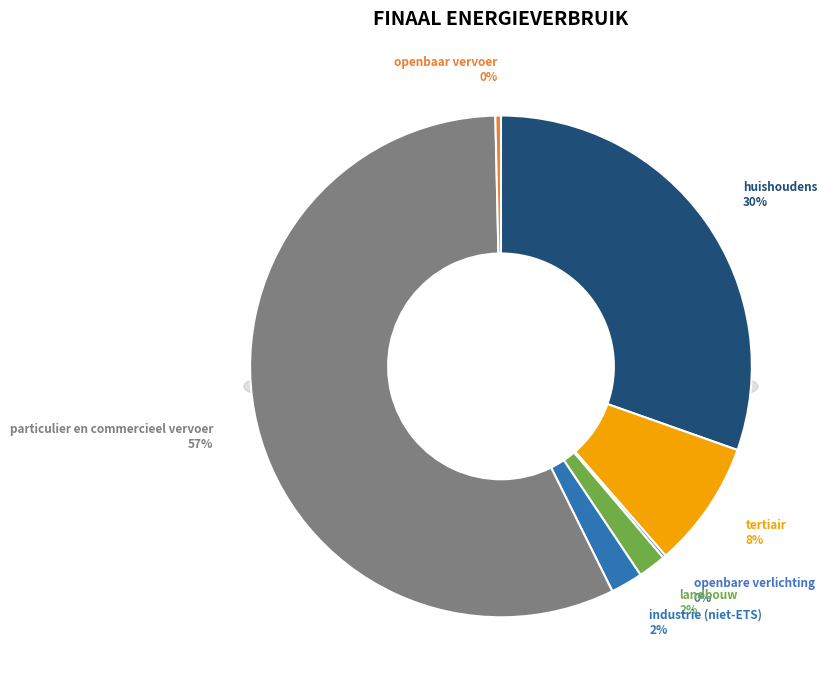

To the nearest percent, what is the average slice percentage?

14%